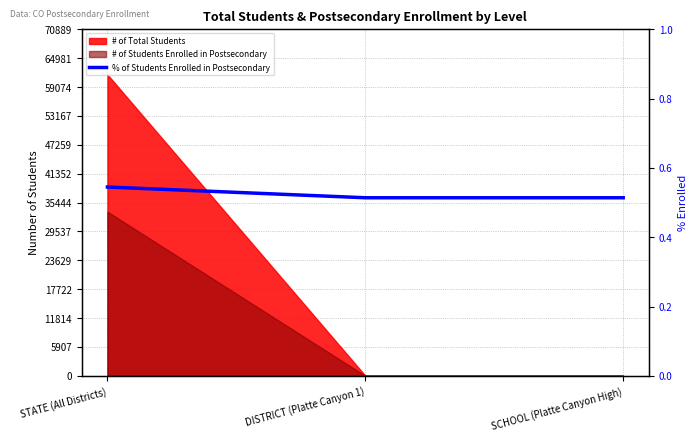

What position from the right is DISTRICT (Platte Canyon 1)?

2